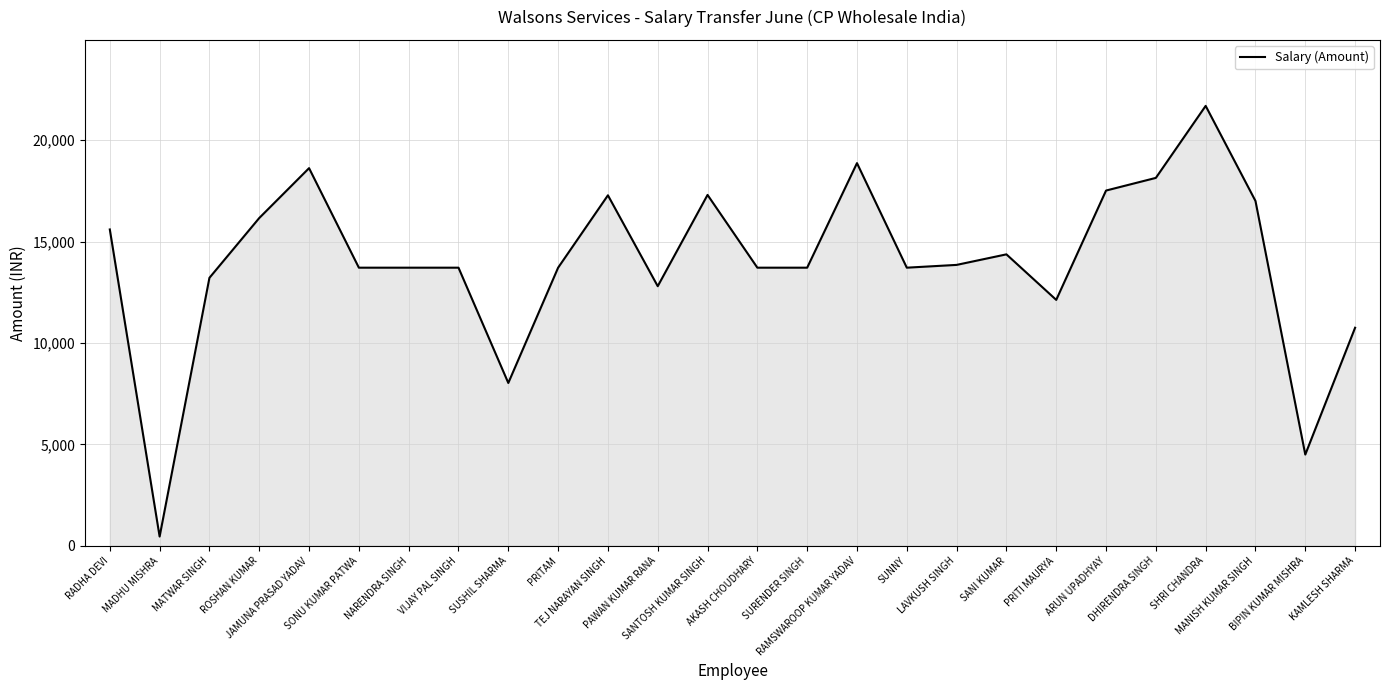

The value at ARUN UPADHYAY is 28323.0. True or false?

False